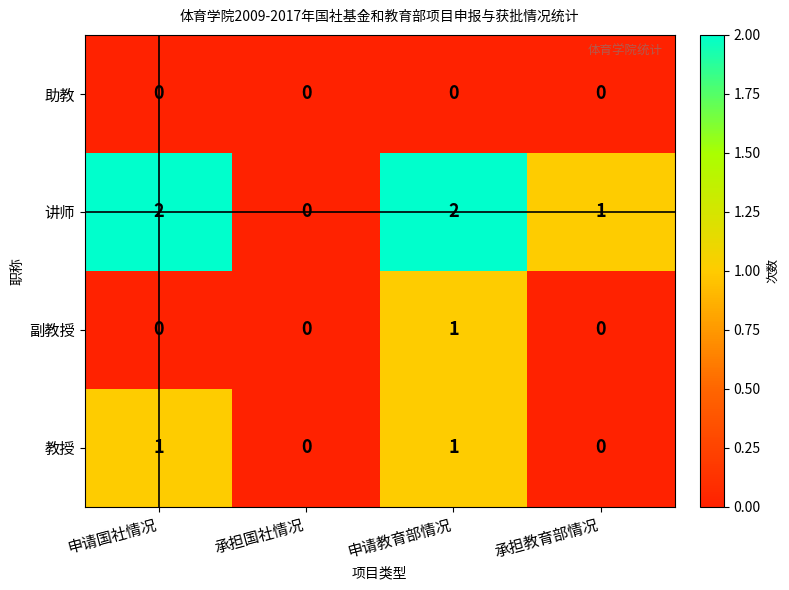

Which series changed the most between 申请国社情况 and 承担国社情况?

讲师